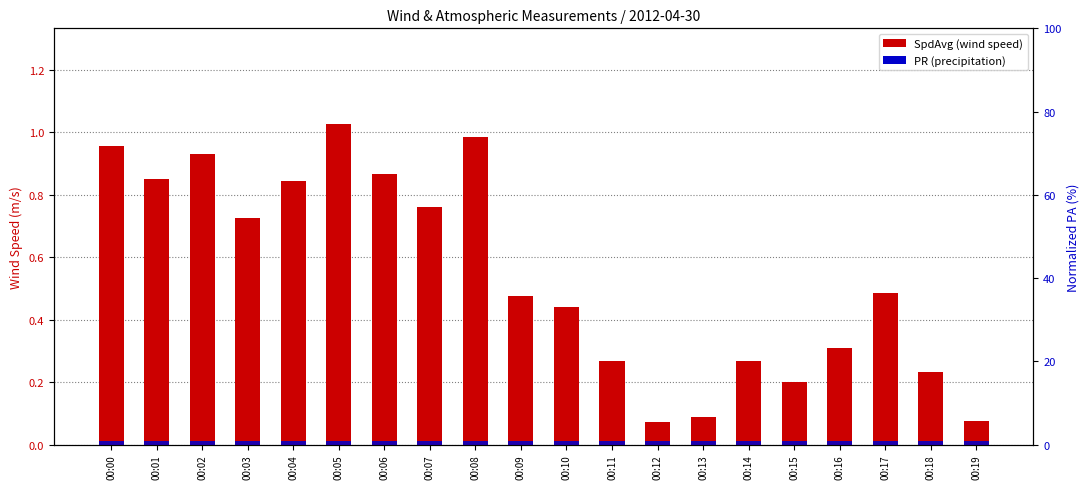

Which has a higher value, 00:13 or 00:01?

00:01